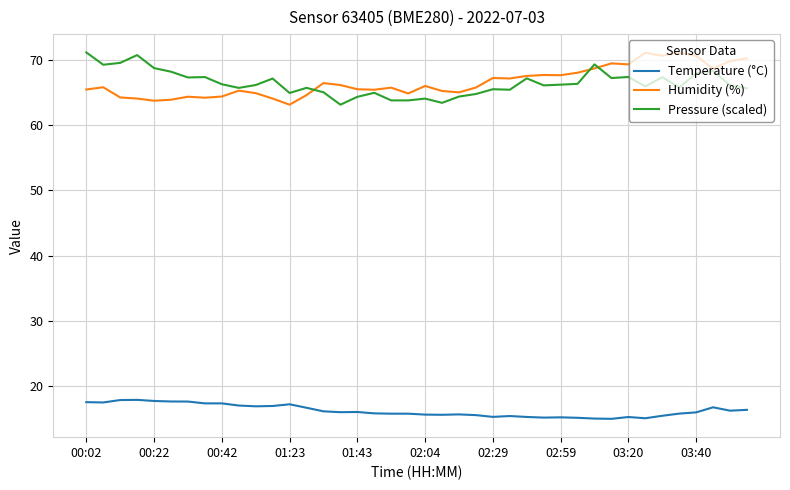

Count the number of categories in the chart.

40